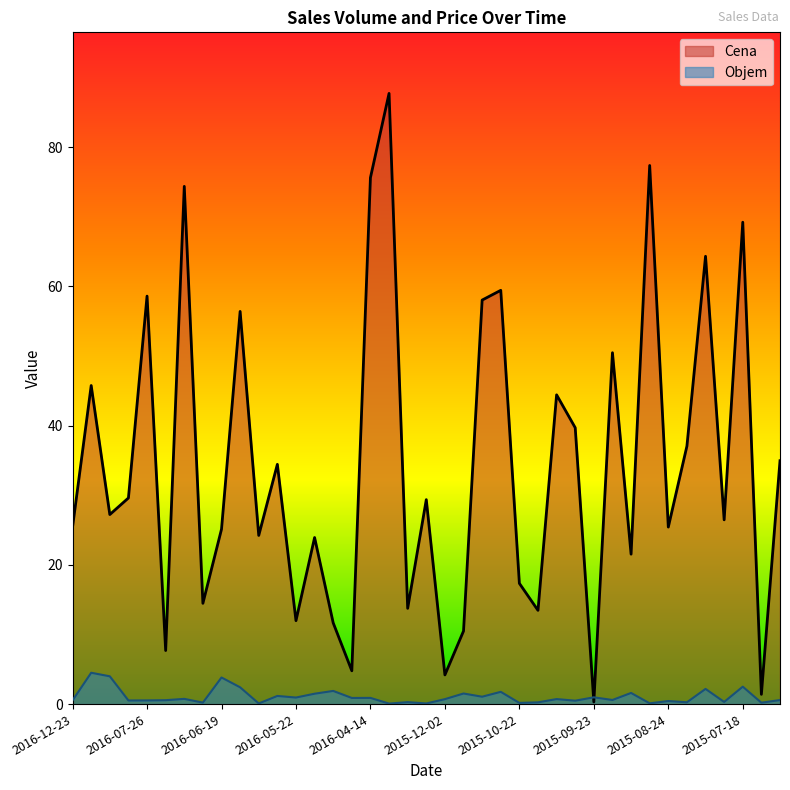

What are all the series names shown in the legend?

Cena, Objem